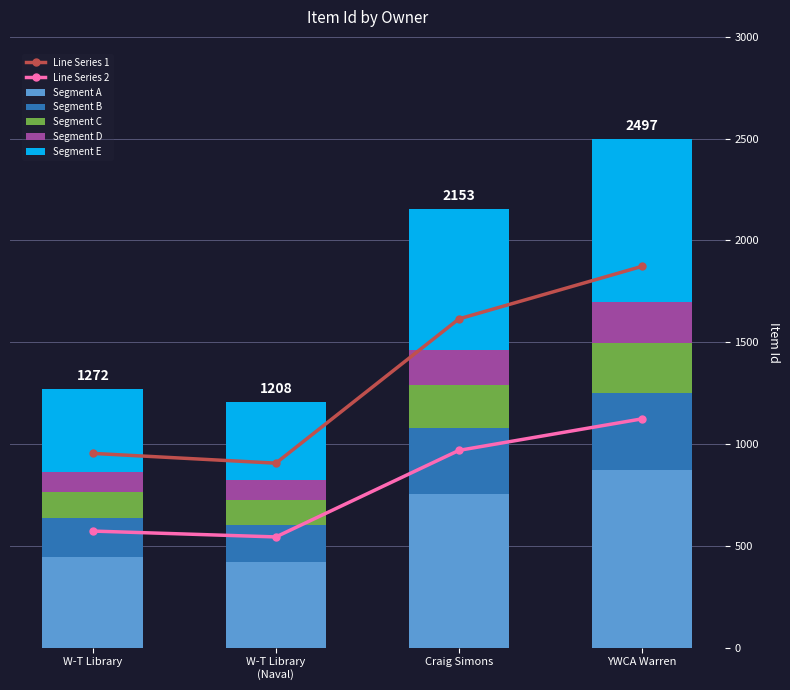

How many bars are there in total?

4